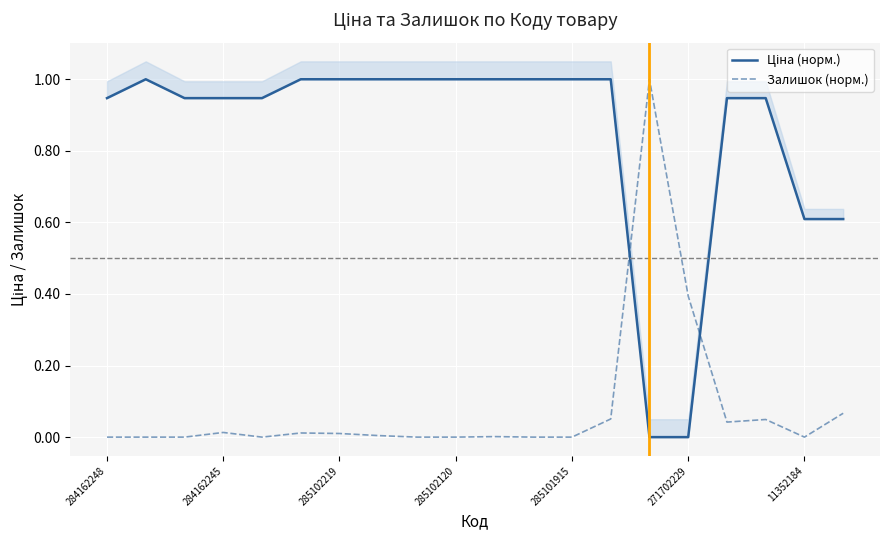

The value of Залишок (норм.) at 271702229 is 0.2. True or false?

False